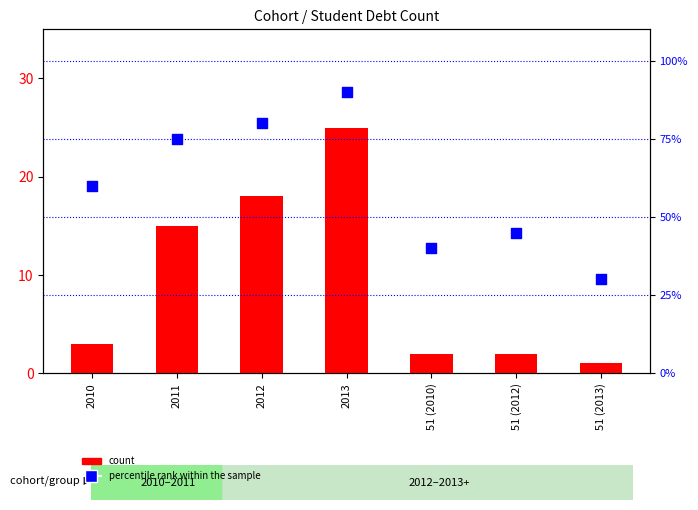

Which series reaches the minimum Y coordinate?

count